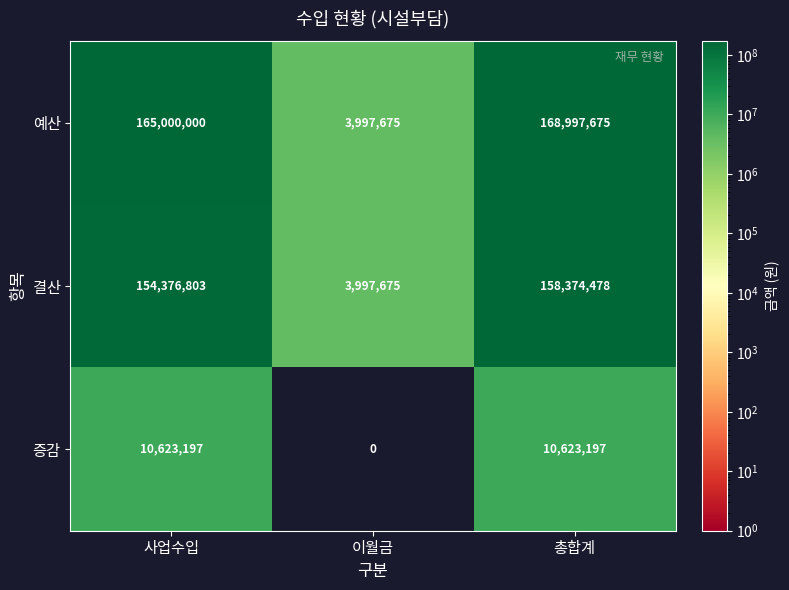

What is the difference between the 예산 values at 이월금 and 사업수입?

161002325